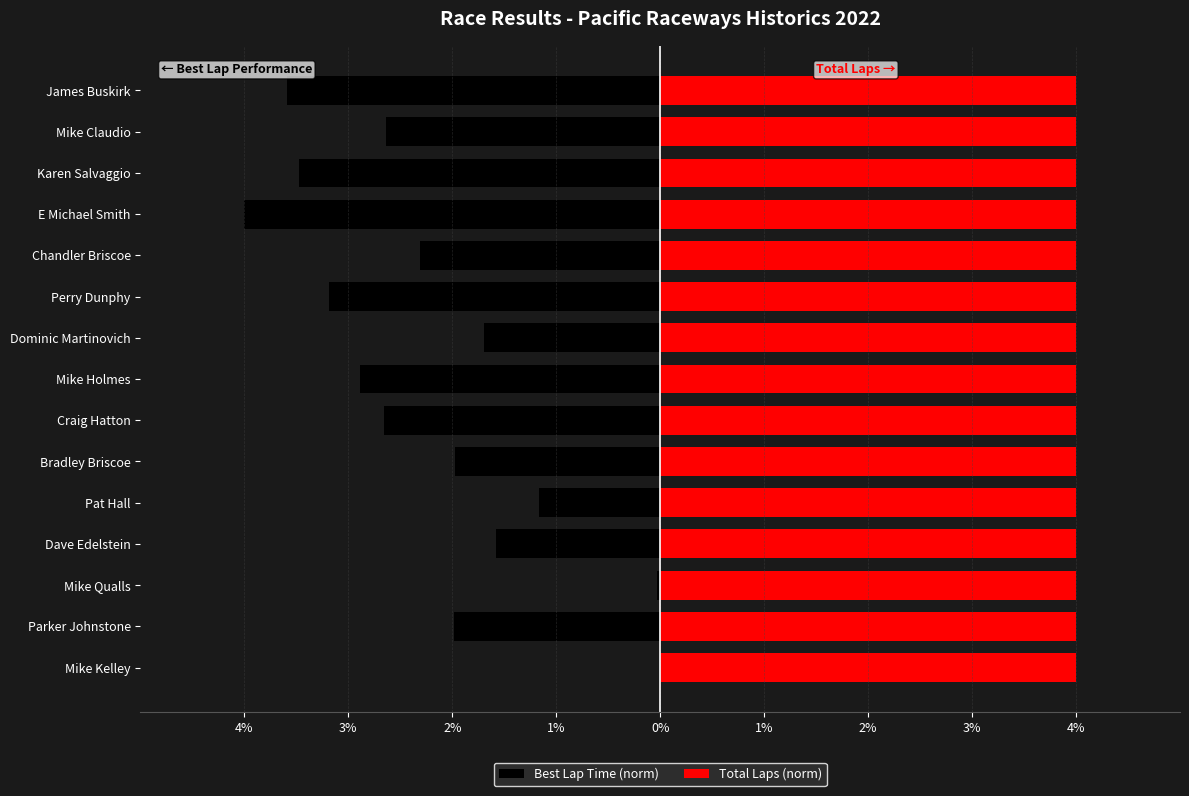

Which series has the largest total across all categories?

Total Laps (norm)